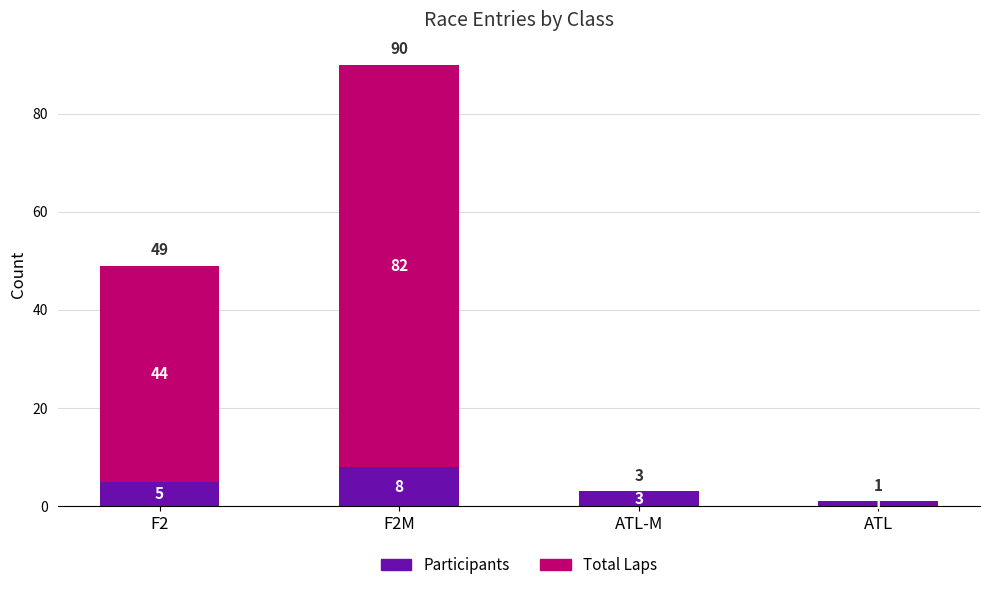

What is the sum of the Participants values at F2 and ATL?

6